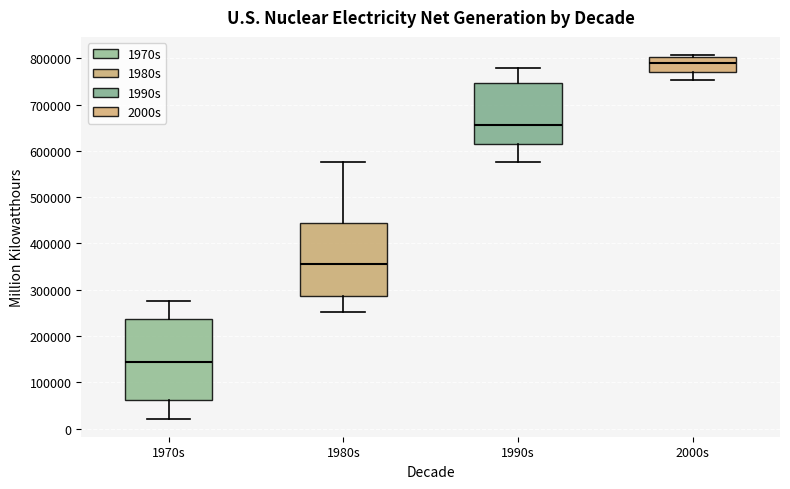

Which box's median line is the lowest?

1970s